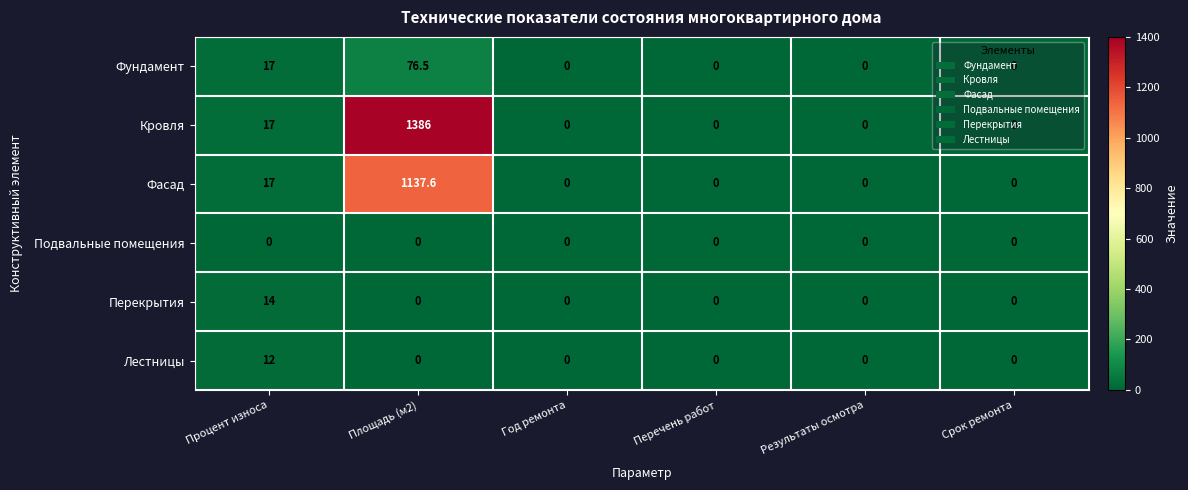

Which series has the widest spread of values?

Кровля